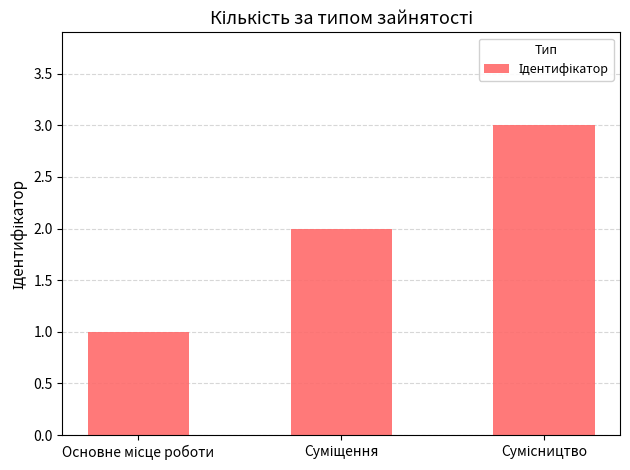

Reading right to left, what are all the values shown in this chart?

3	2	1